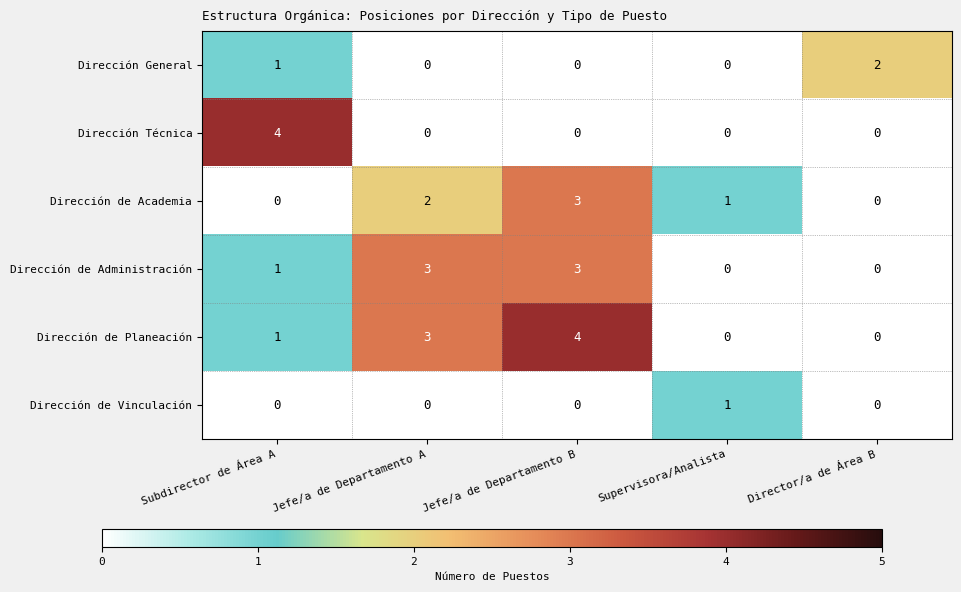

What is the difference between the highest and lowest values at Jefe/a de Departamento B?

4